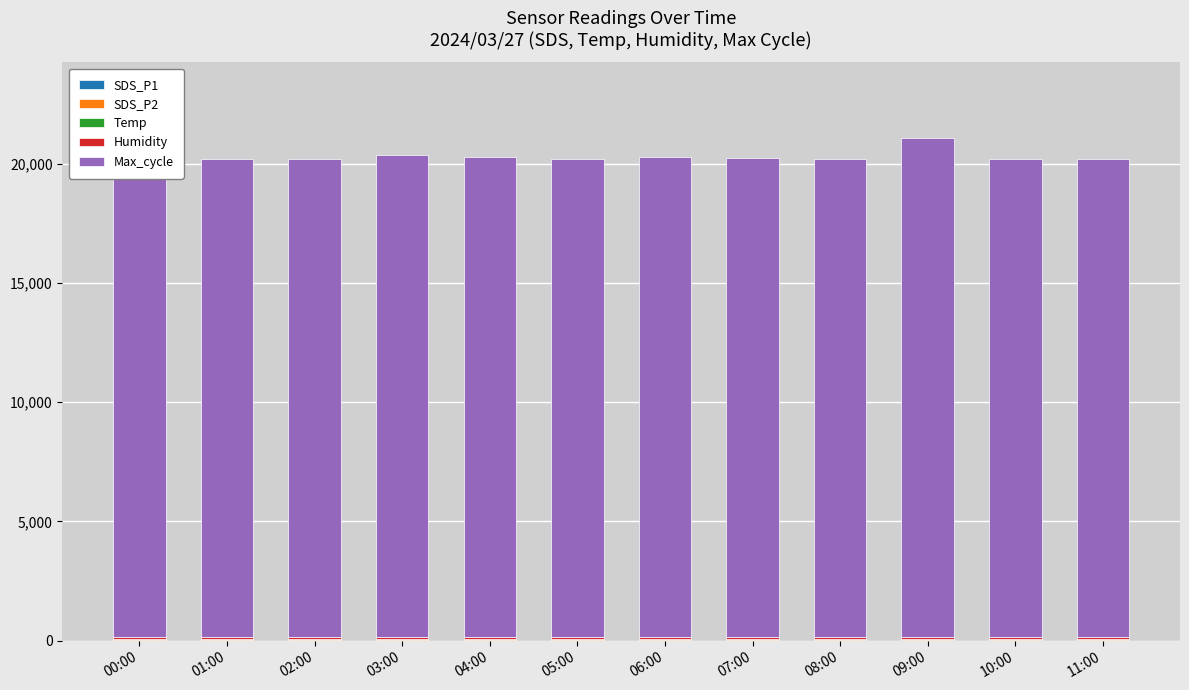

Does the chart contain stacked bars?

Yes